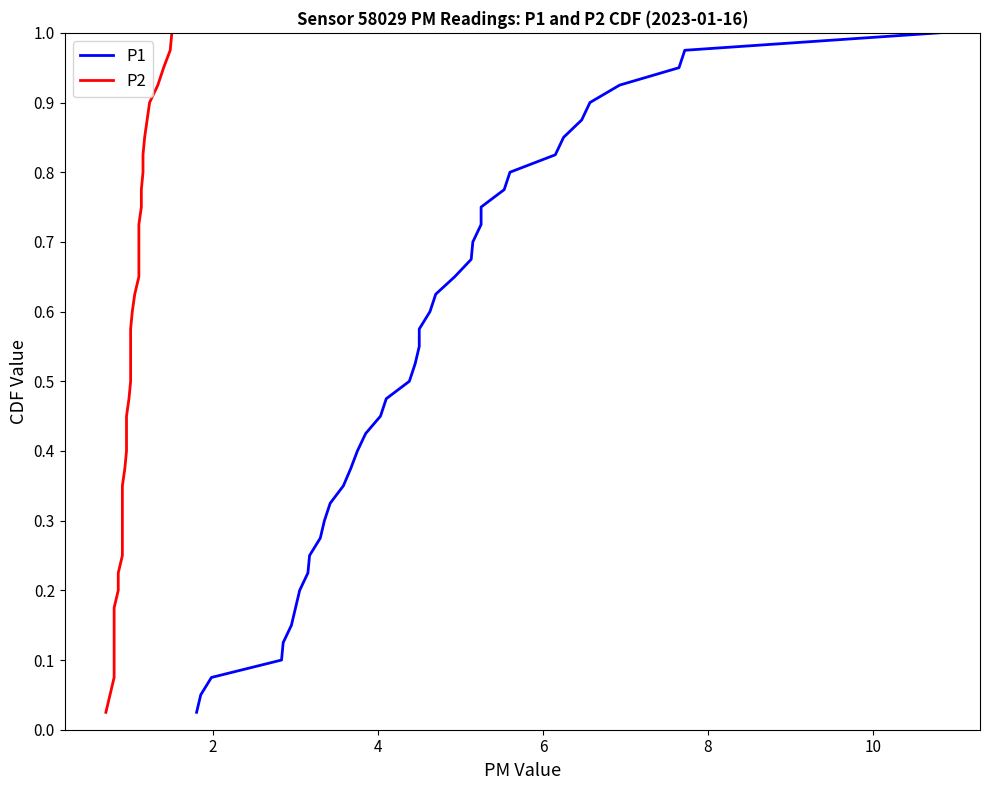

True or false: P1 and P2 cross at least once.

False